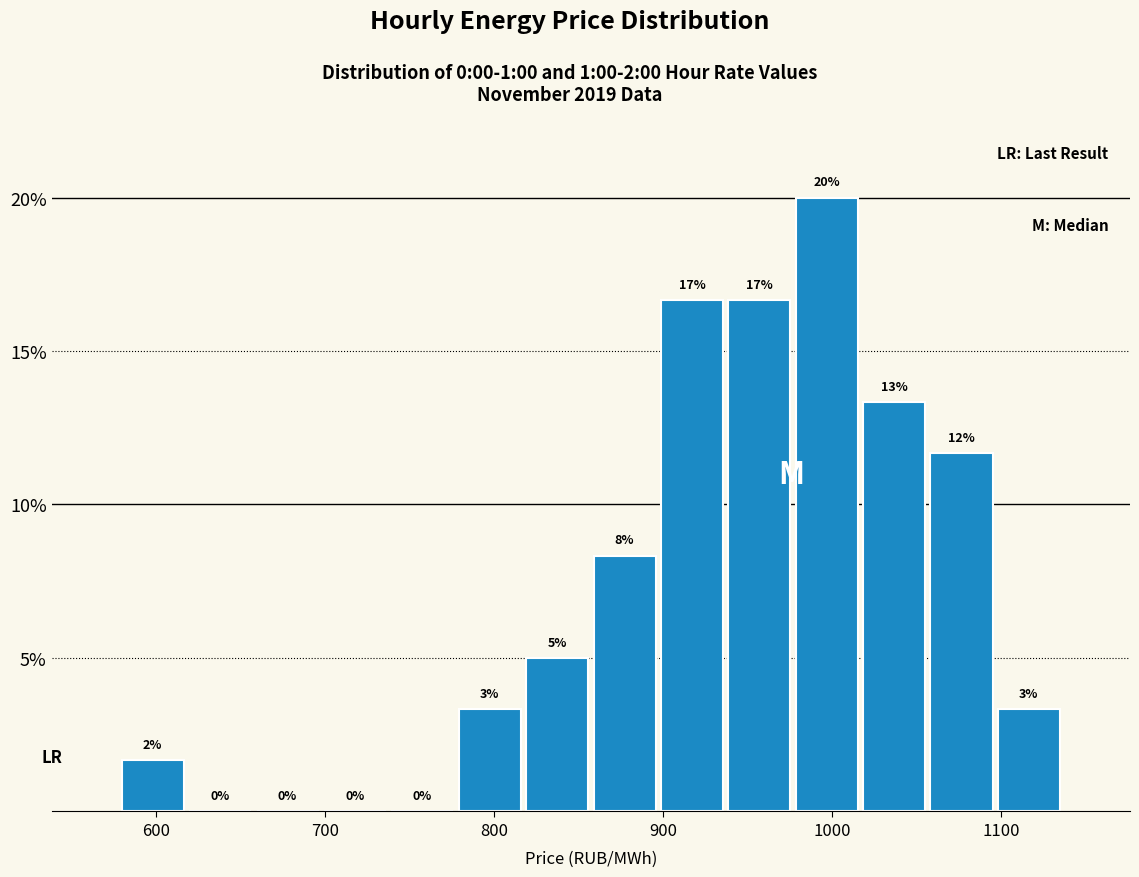

Read against the x-axis, roughly where is the centre of the tallest bar?

1000